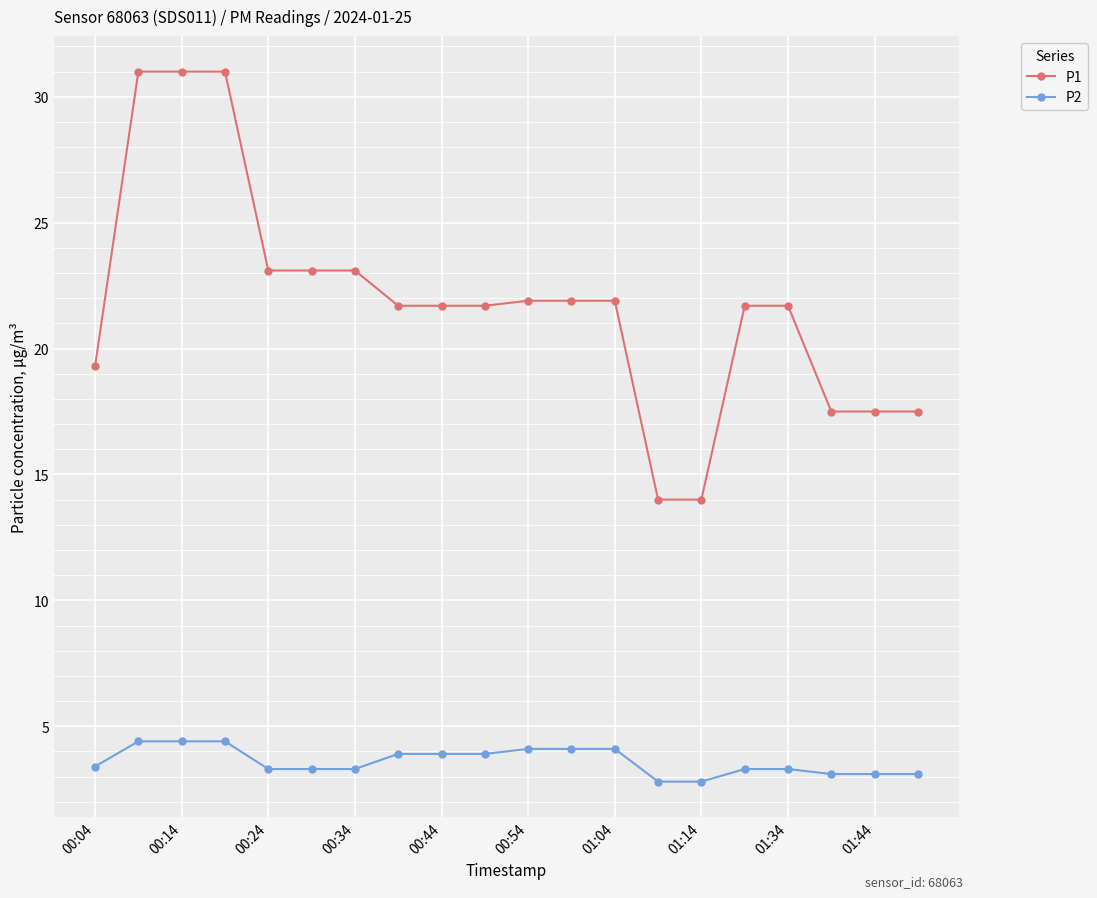

True or false: P2 and P1 intersect in this chart.

False